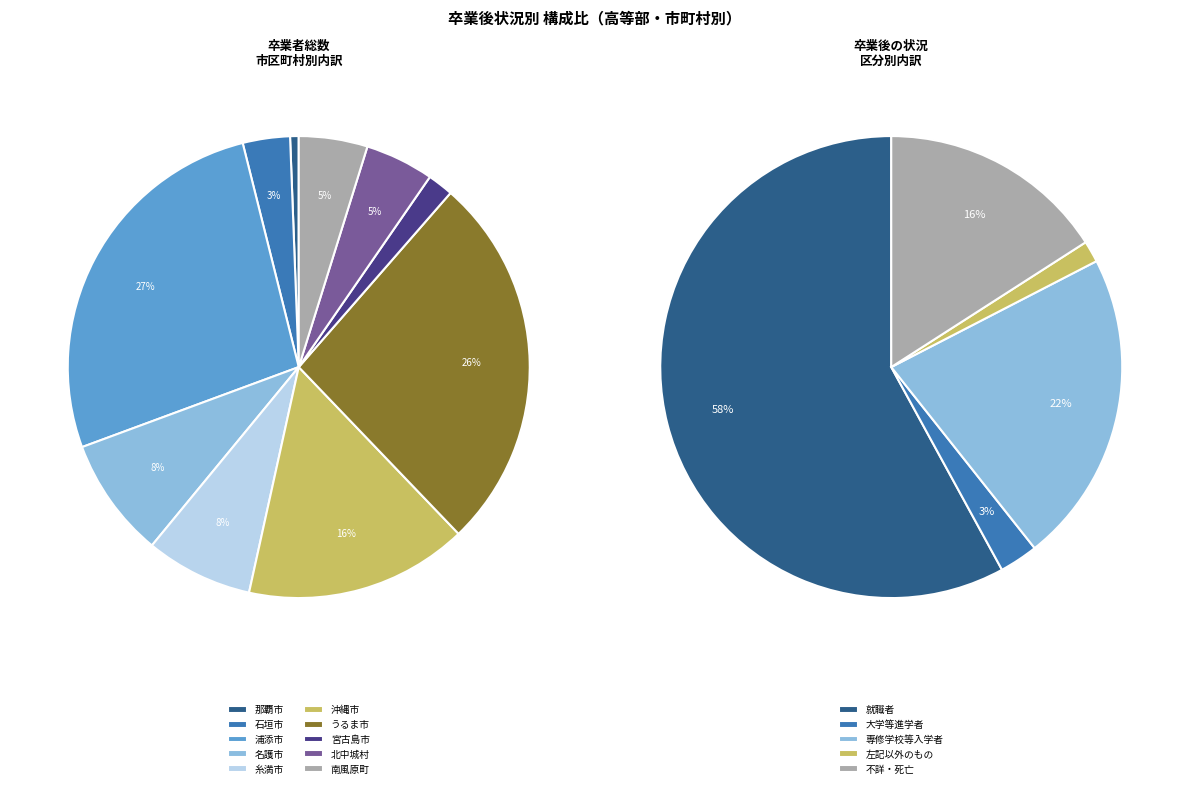

What is the difference between the highest and lowest values at 名護市?

17